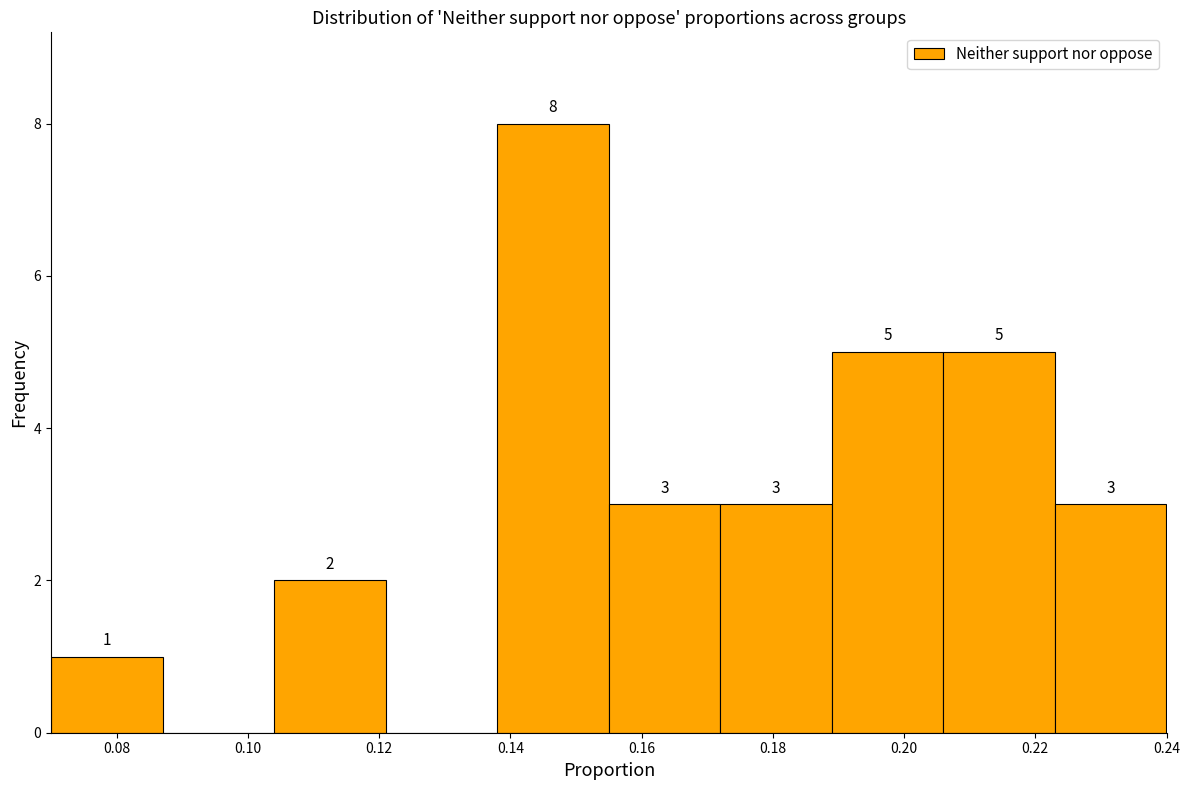

Which range on the x-axis has the tallest bar?

0.138 to 0.155